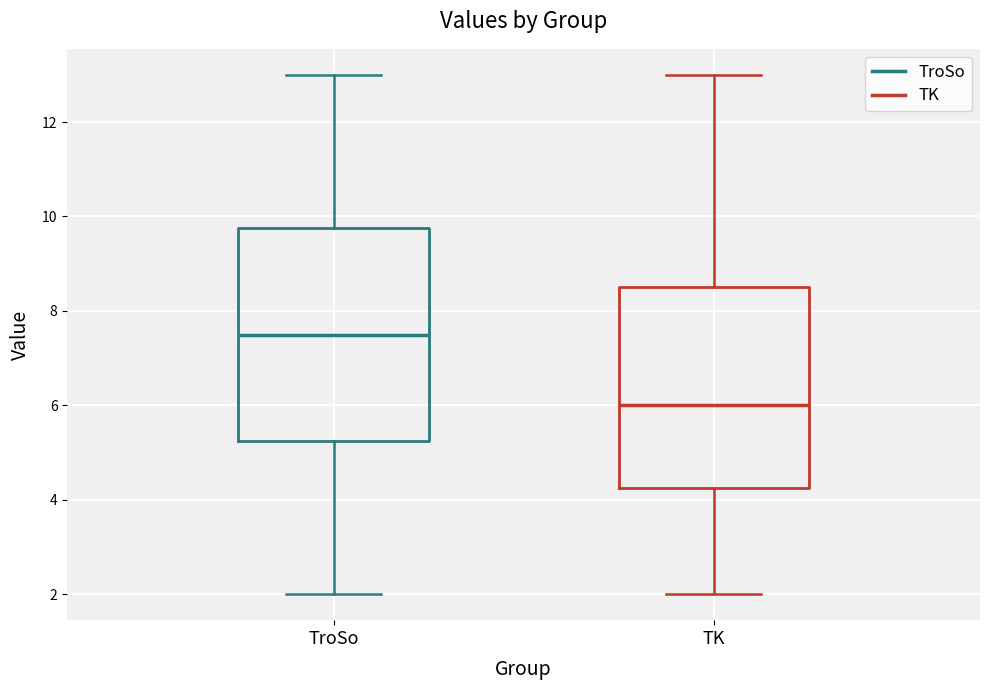

Which box's median line is the lowest?

TK